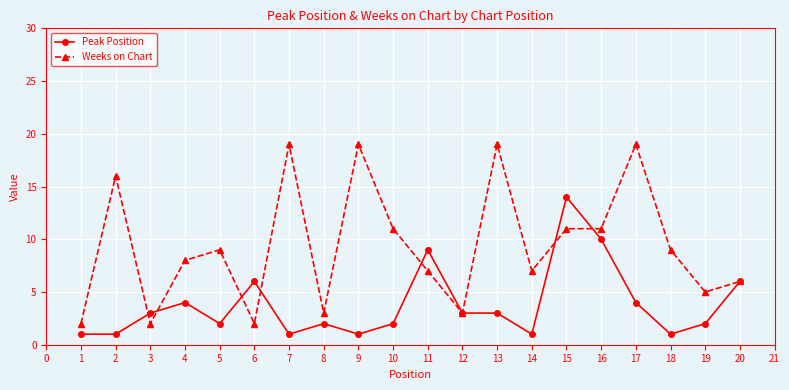

What is the value of the Weeks on Chart point at the 20th from the left?

6